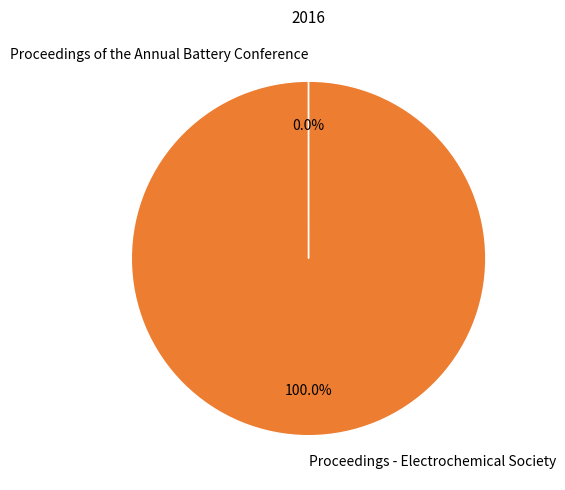

What is the largest slice in the pie chart?

Proceedings - Electrochemical Society